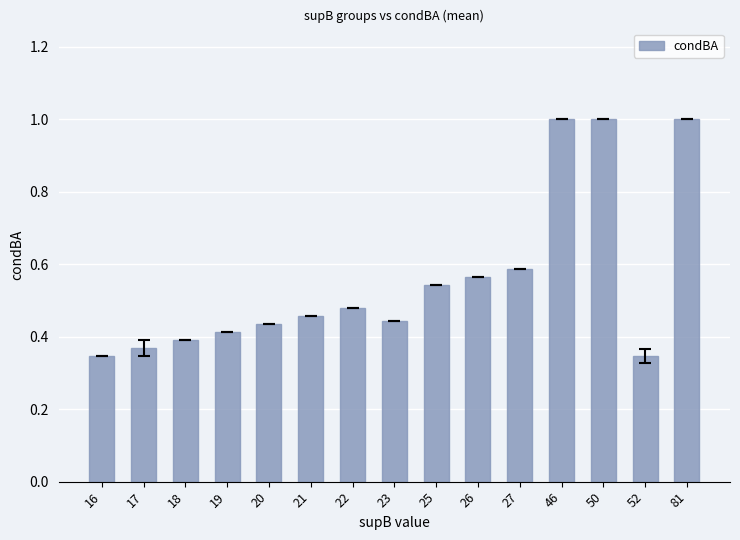

What is the greatest value displayed?

1.0